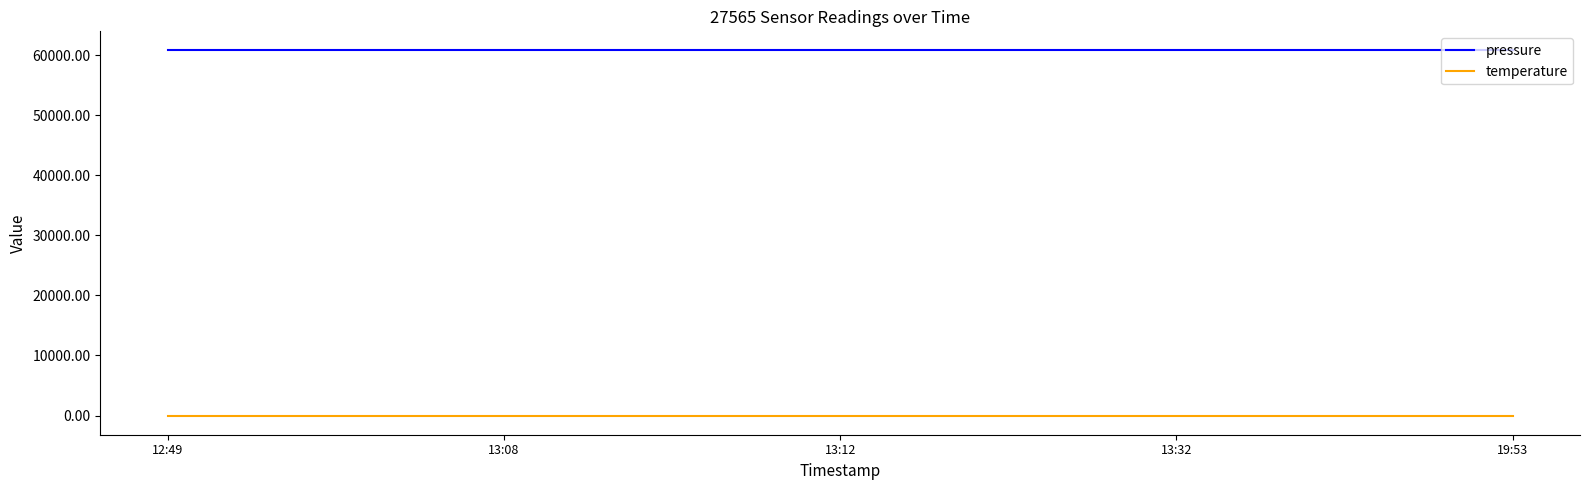

Rank the series by their average value, from highest to lowest.

pressure, temperature